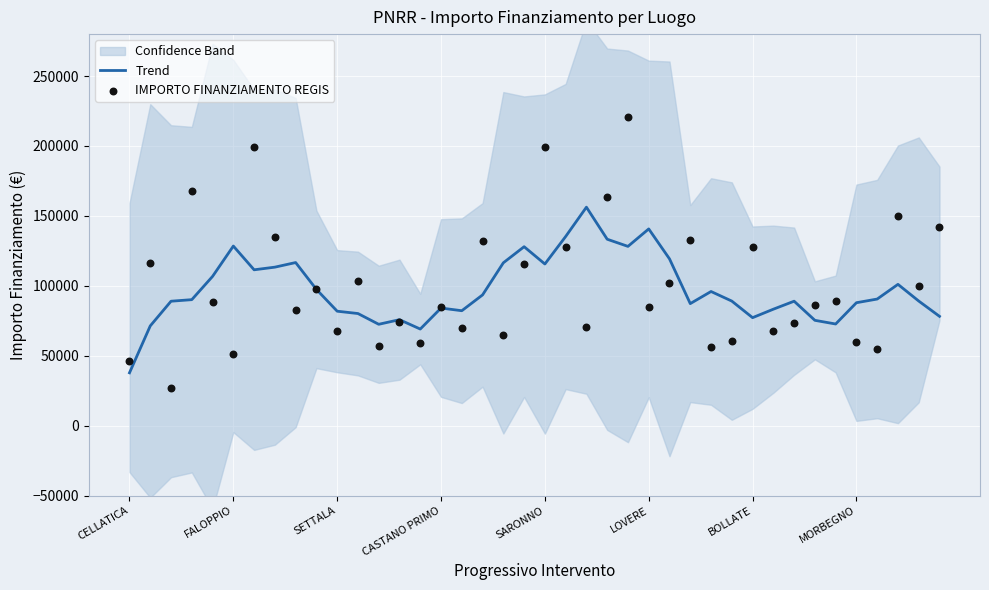

Is the value of Trend at 39 greater than the value of IMPORTO FINANZIAMENTO REGIS at 38?

No